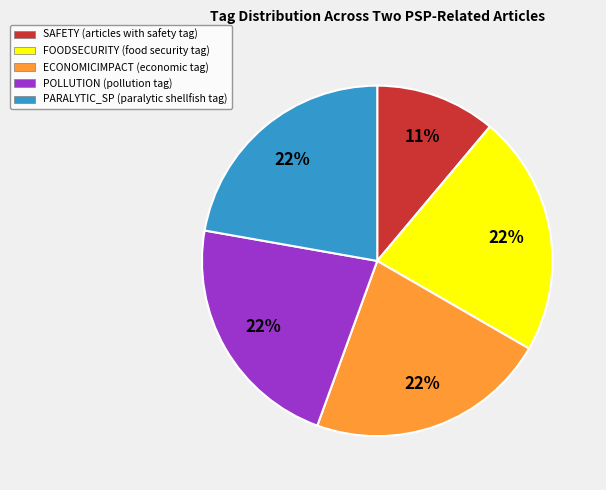

Between FOODSECURITY and SAFETY, which is larger?

FOODSECURITY